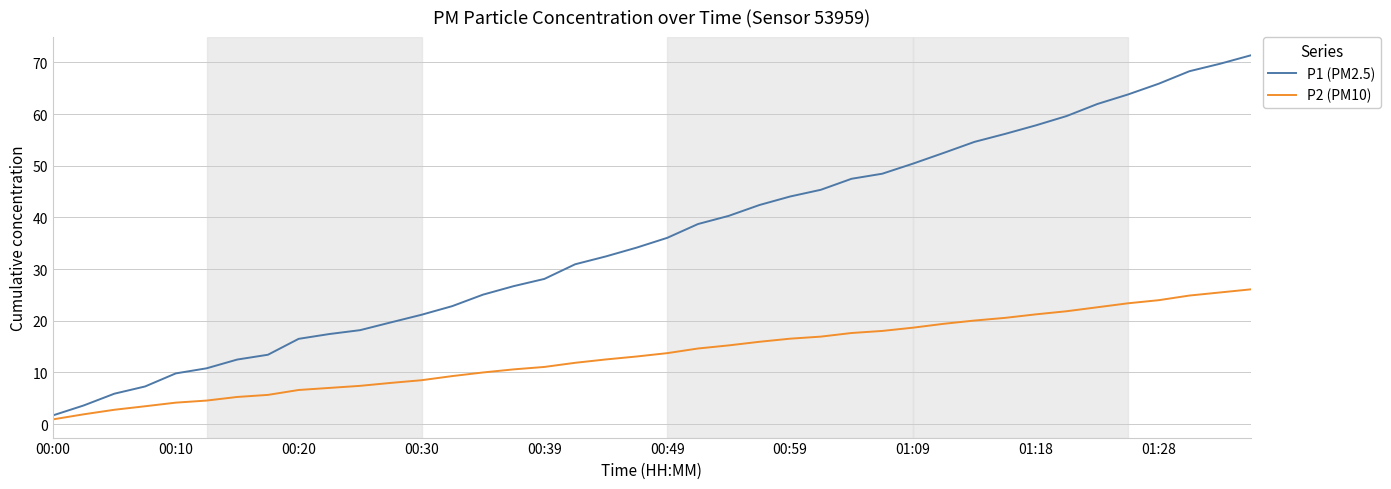

List the series in order of their peak value, highest first.

P1 (PM2.5), P2 (PM10)